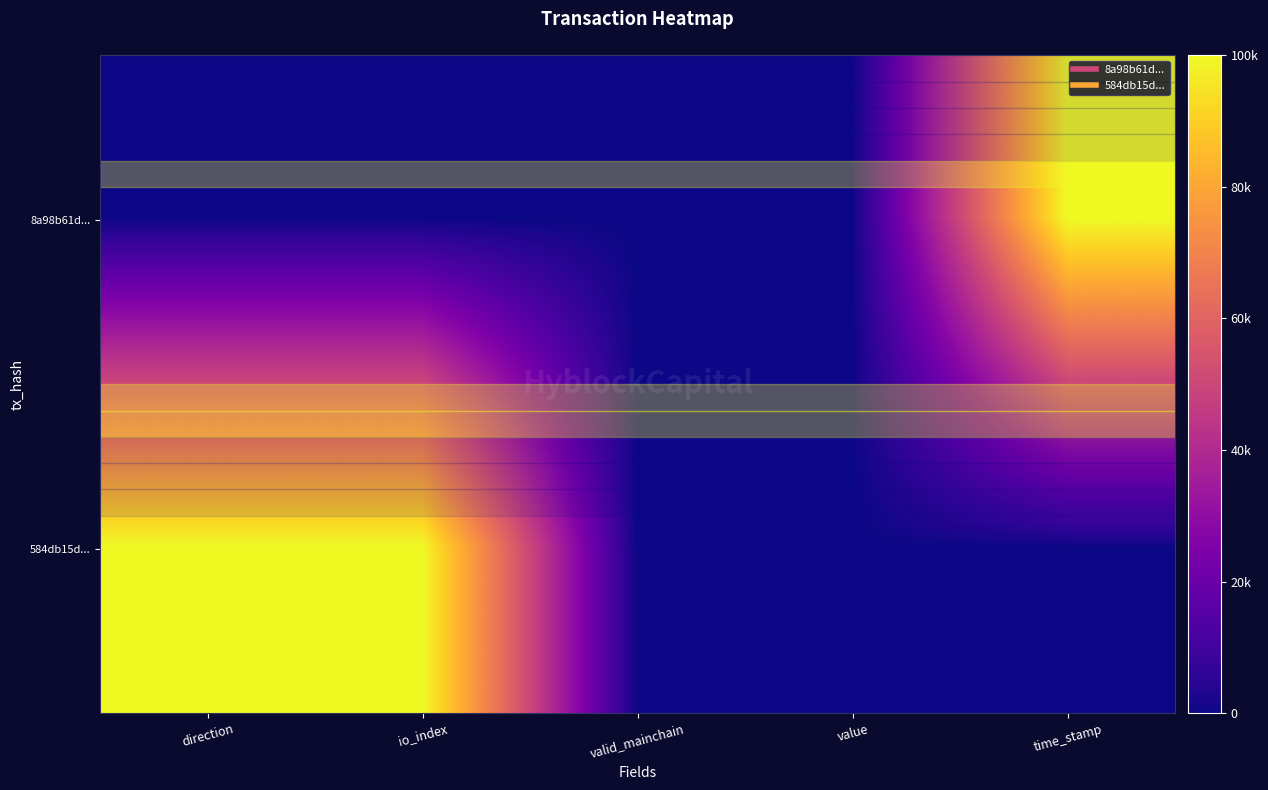

Reading left to right, extract all data points from this chart.

row_0: direction=0	io_index=0	valid_mainchain=0	value=0	time_stamp=100000
row_1: direction=100000	io_index=100000	valid_mainchain=0	value=0	time_stamp=0